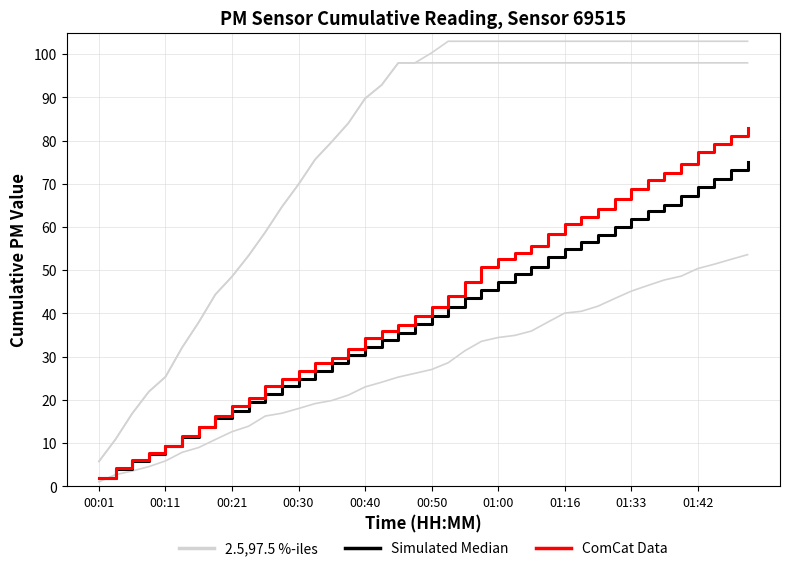

Between which two adjacent categories do Simulated Median and ComCat Data first intersect?

00:01 and 00:11